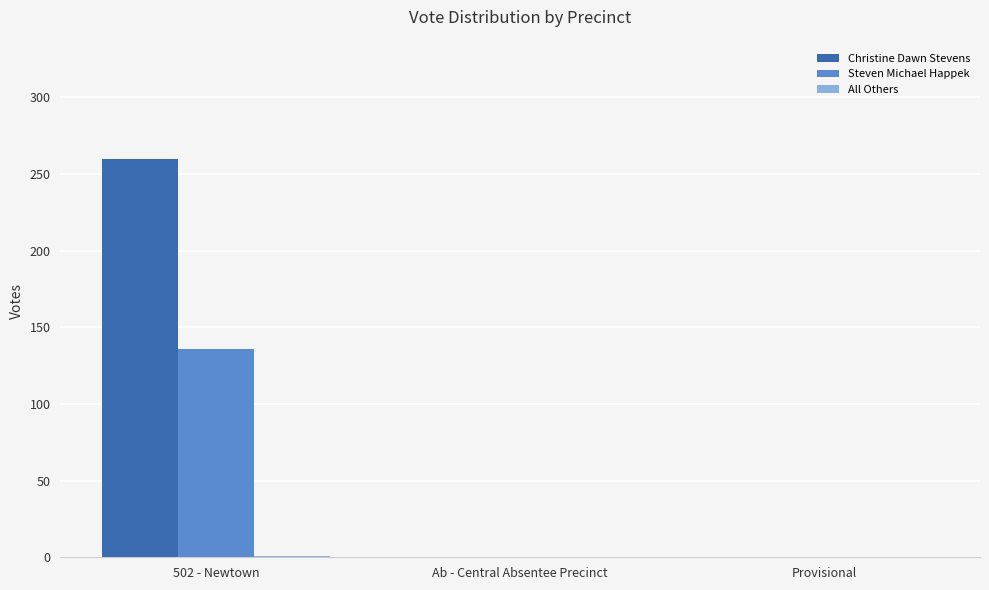

Which series has the largest total across all categories?

Christine Dawn Stevens